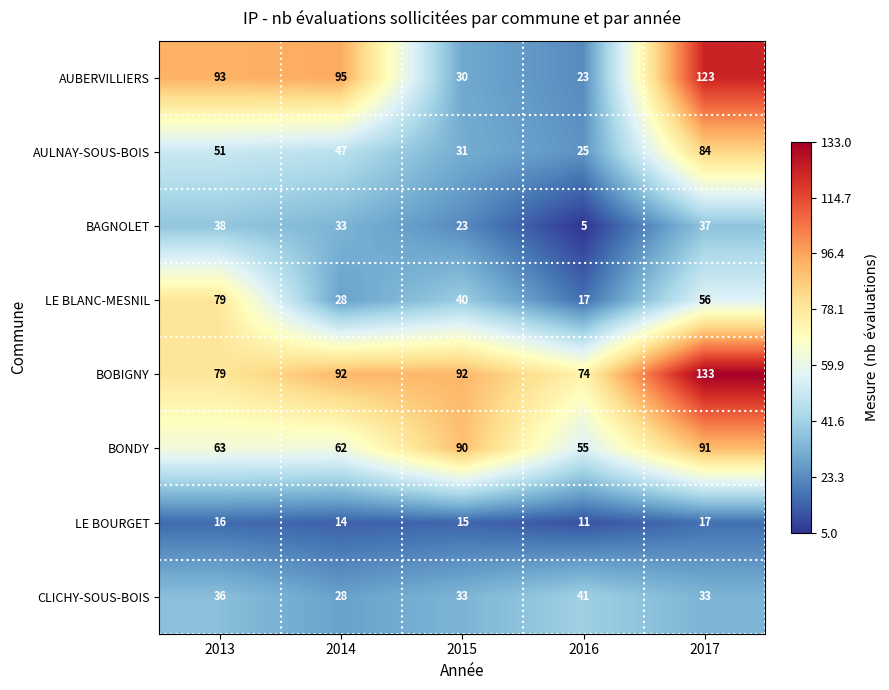

Read the BAGNOLET value at 2014.

33